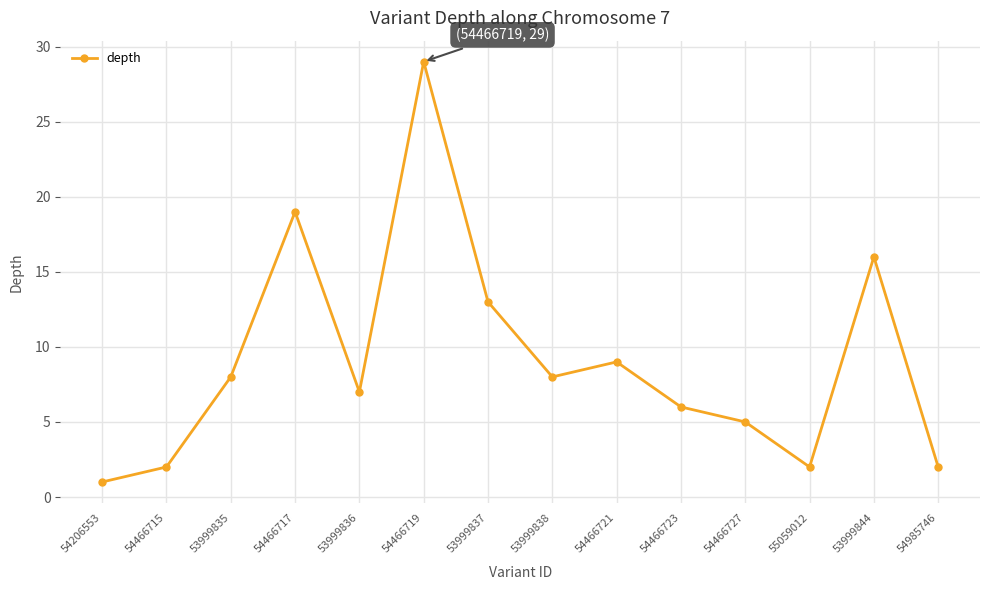

What position from the right is 55059012?

3